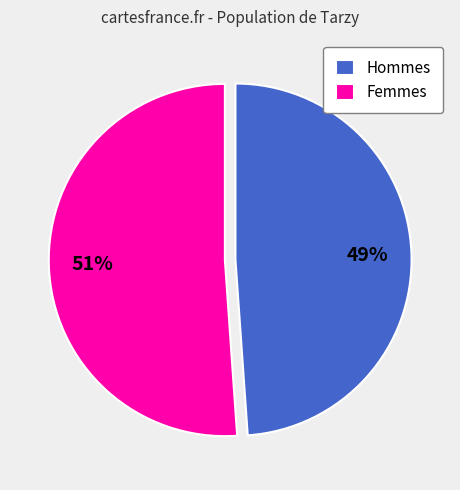

To the nearest percent, what is the difference between the largest and smallest slice percentages?

2%